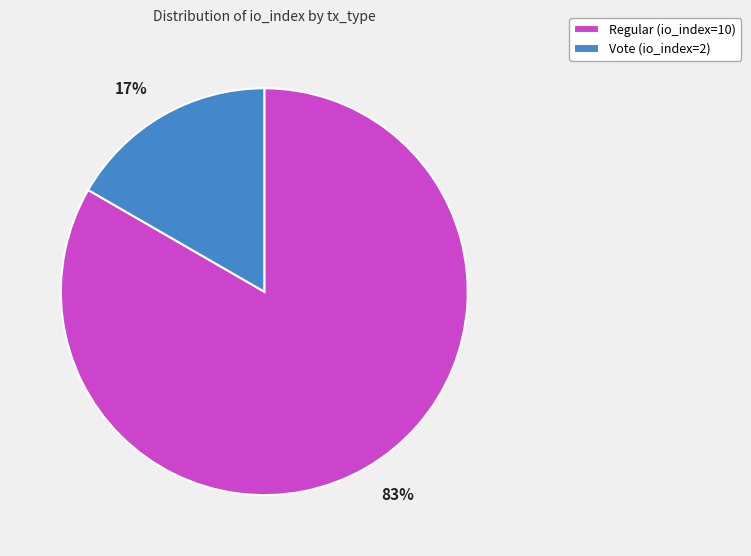

Between Regular (io_index=10) and Vote (io_index=2), which is larger?

Regular (io_index=10)